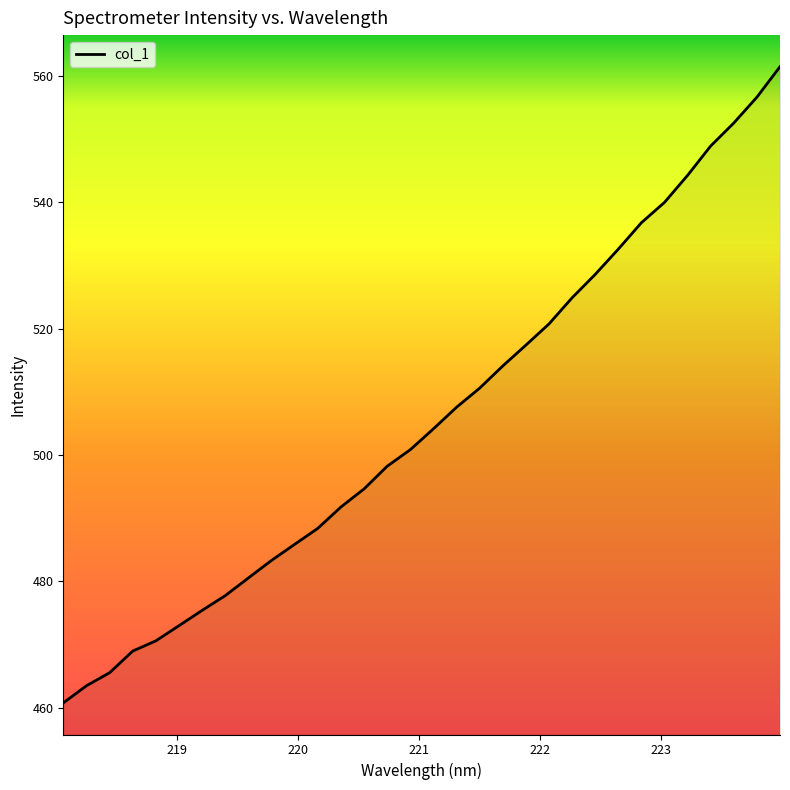

What is the maximum value shown in the chart?

561.5